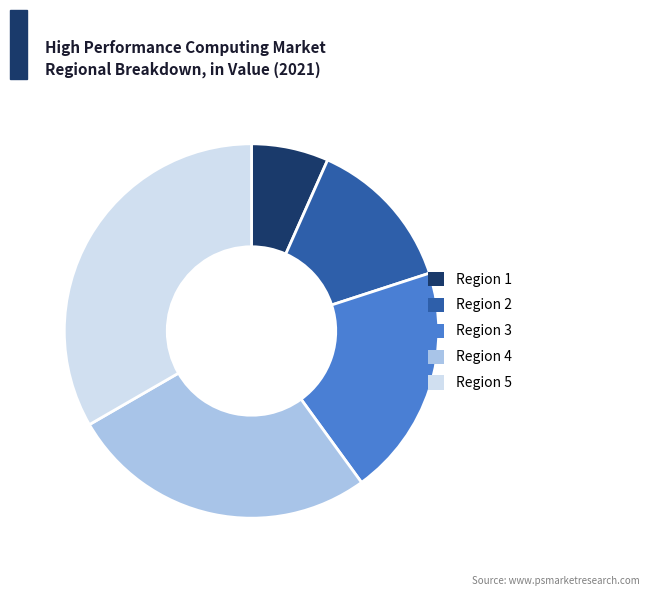

True or false: Region 3 accounts for 20% of the total.

True